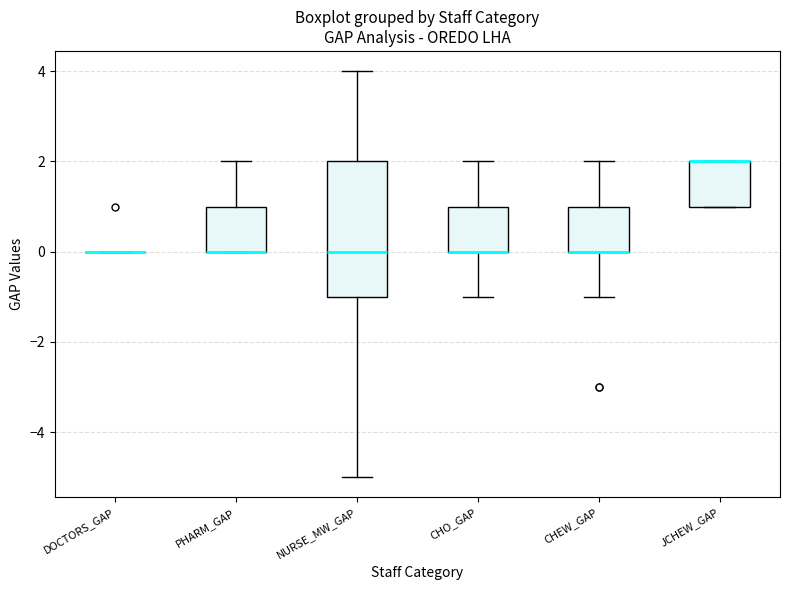

Which box is the tallest, from its lower edge to its upper edge?

NURSE_MW_GAP